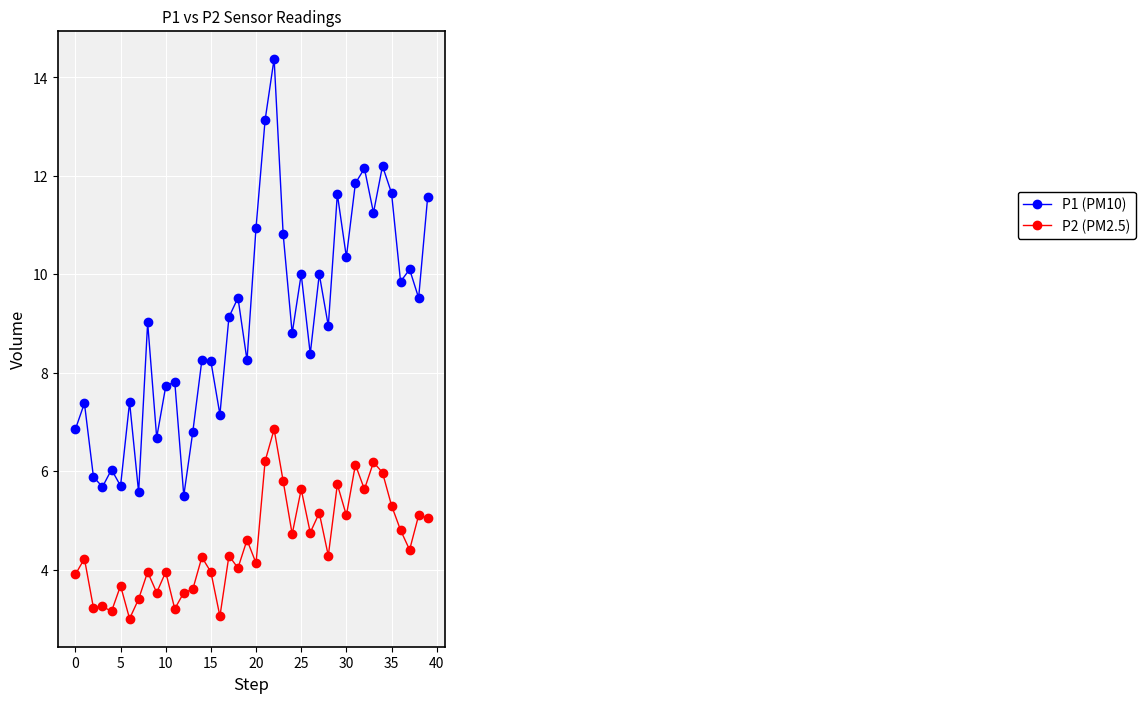

Rank the series by their maximum value, from lowest to highest.

P2 (PM2.5), P1 (PM10)